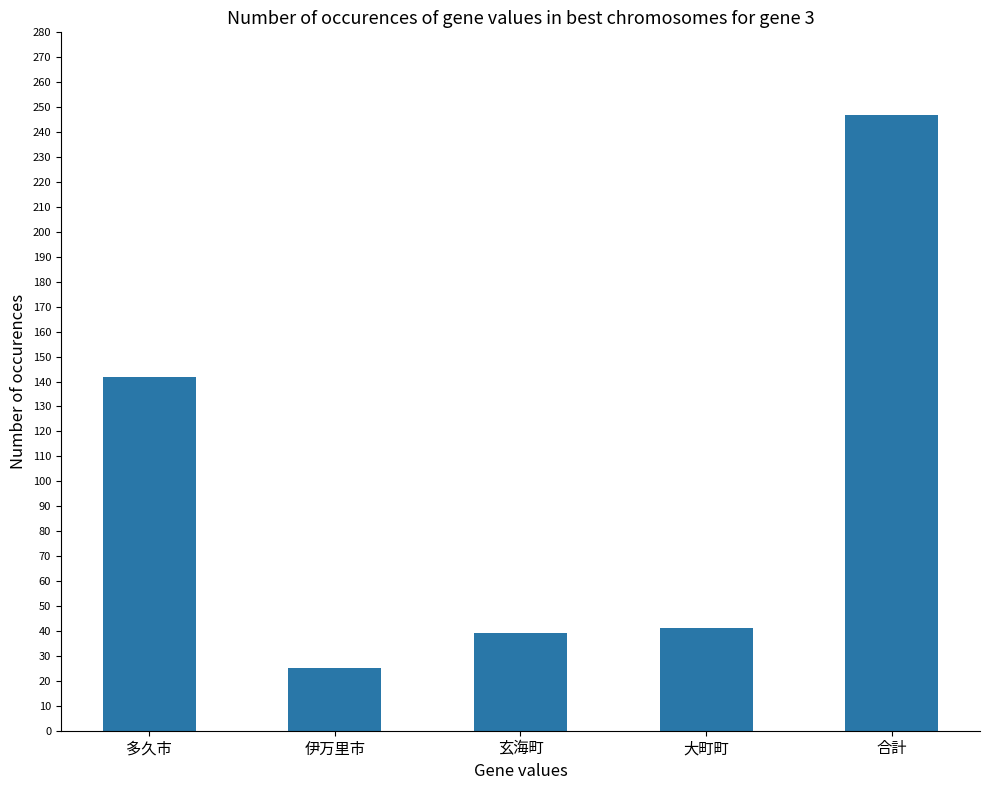

What is the sum of all values?

494